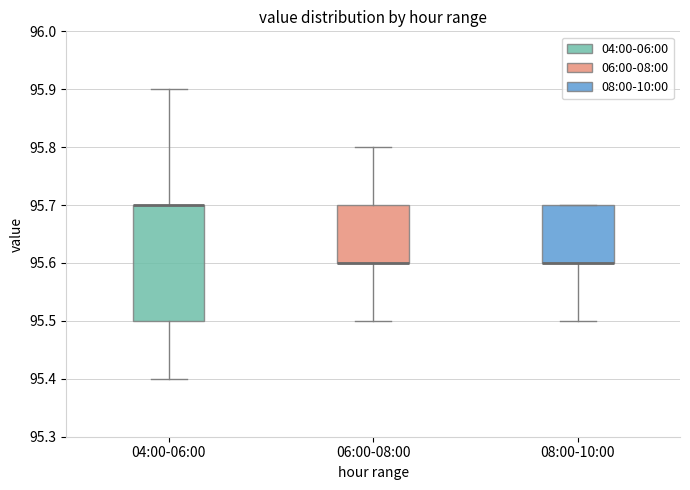

Comparing the boxes themselves (not the whiskers), which one is the tallest?

04:00-06:00